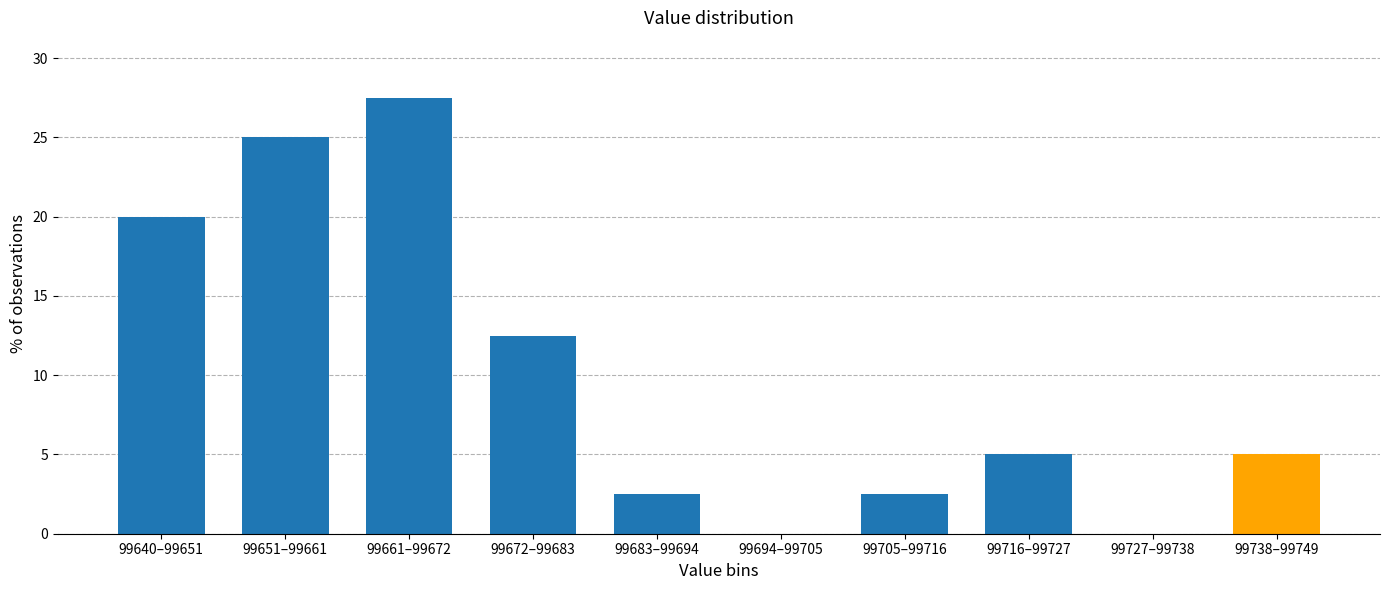

Reading right to left, extract all data points from this chart.

99738–99749=5.0	99727–99738=0.0	99716–99727=5.0	99705–99716=2.5	99694–99705=0.0	99683–99694=2.5	99672–99683=12.5	99661–99672=27.5	99651–99661=25.0	99640–99651=20.0